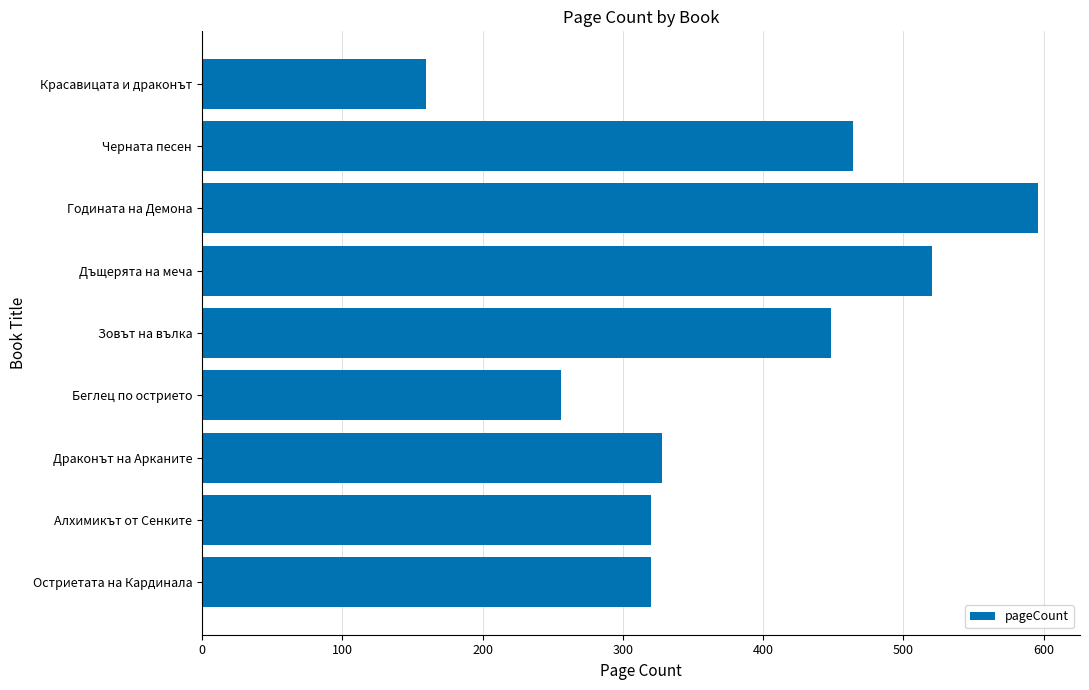

Where is the data nearest to the value 378?

Драконът на Арканите